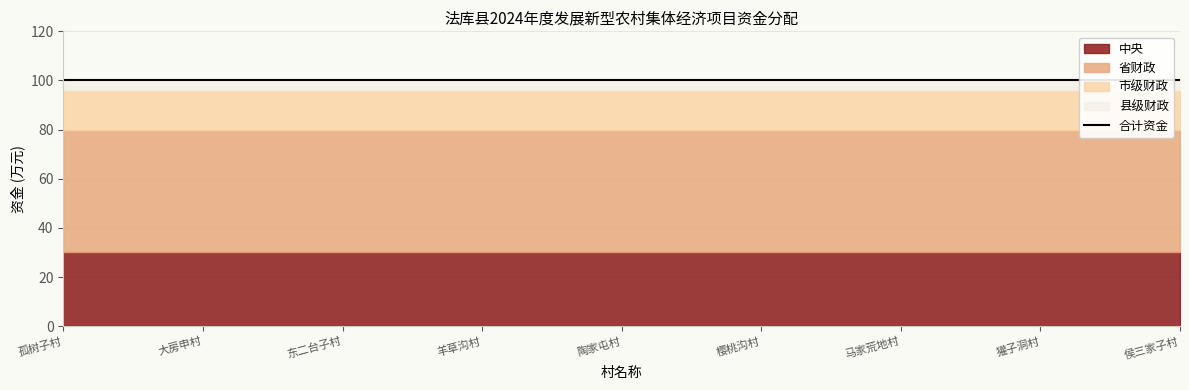

True or false: 市级财政 and 省财政 intersect in this chart.

False